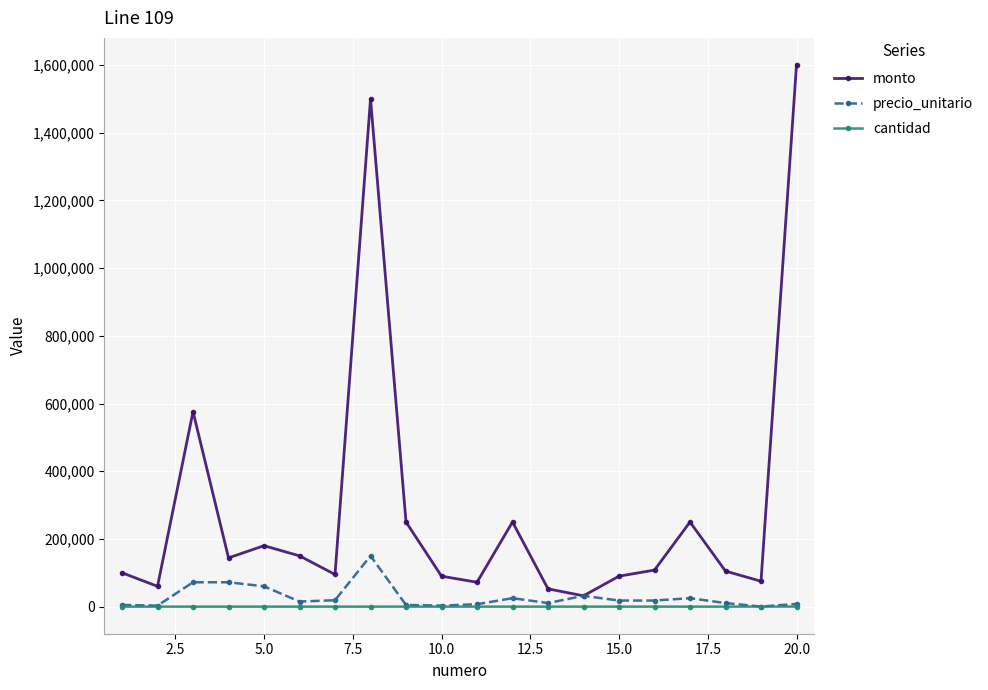

What is the maximum value for precio_unitario?

150000